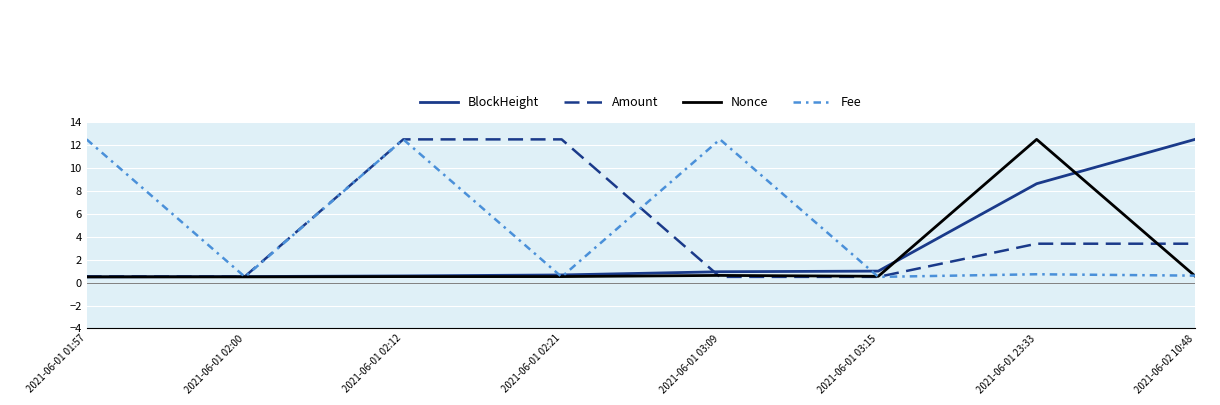

Is the value of Nonce at 2021-06-01 03:09 greater than the value of Amount at 2021-06-01 02:12?

No